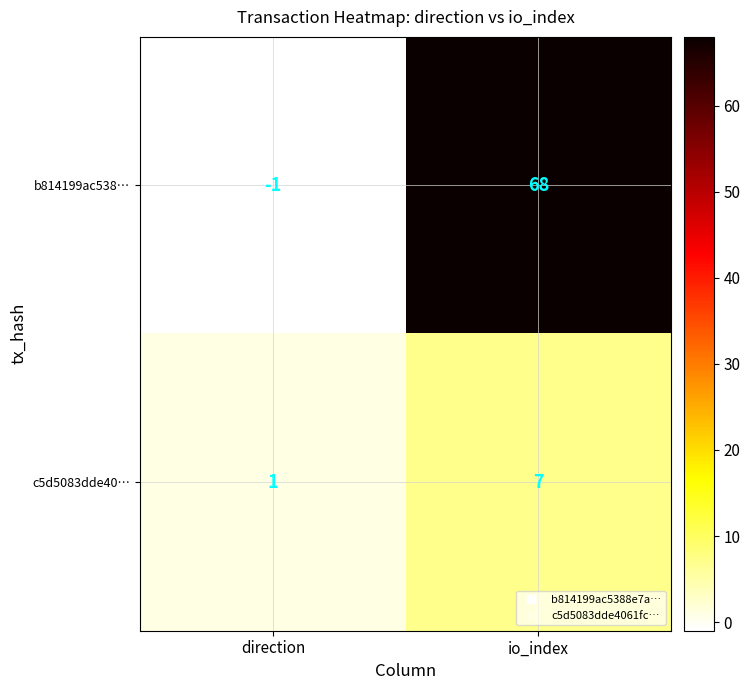

At which category is the sum across all series the highest?

io_index